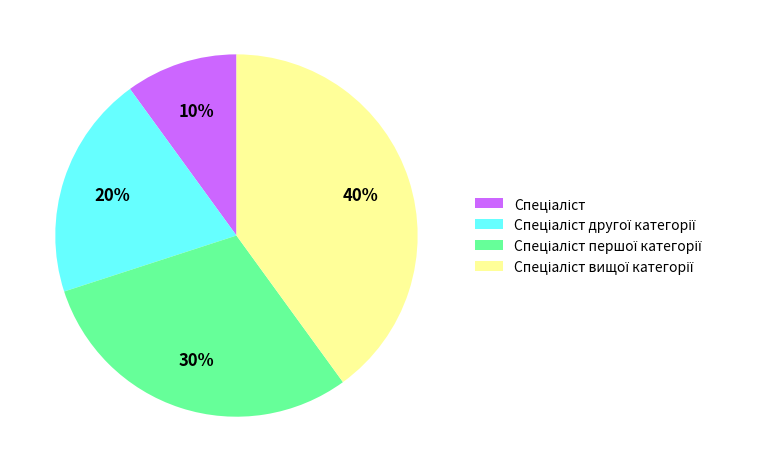

To the nearest percent, what is the average slice percentage?

25%